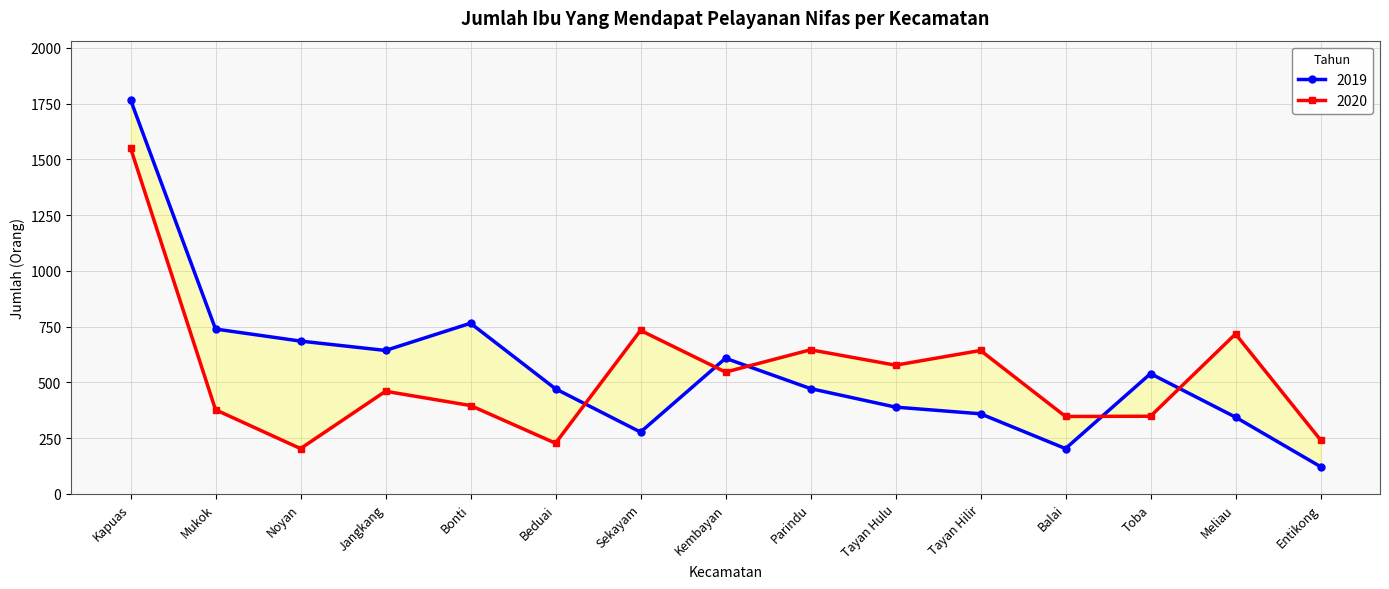

At which label does 2019 reach its peak?

Kapuas